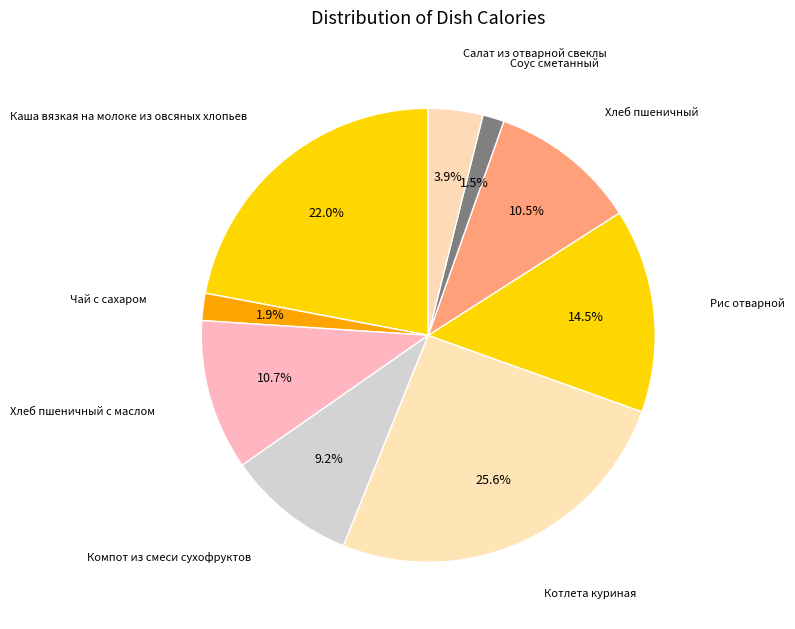

What is the largest slice in the pie chart?

Котлета куриная